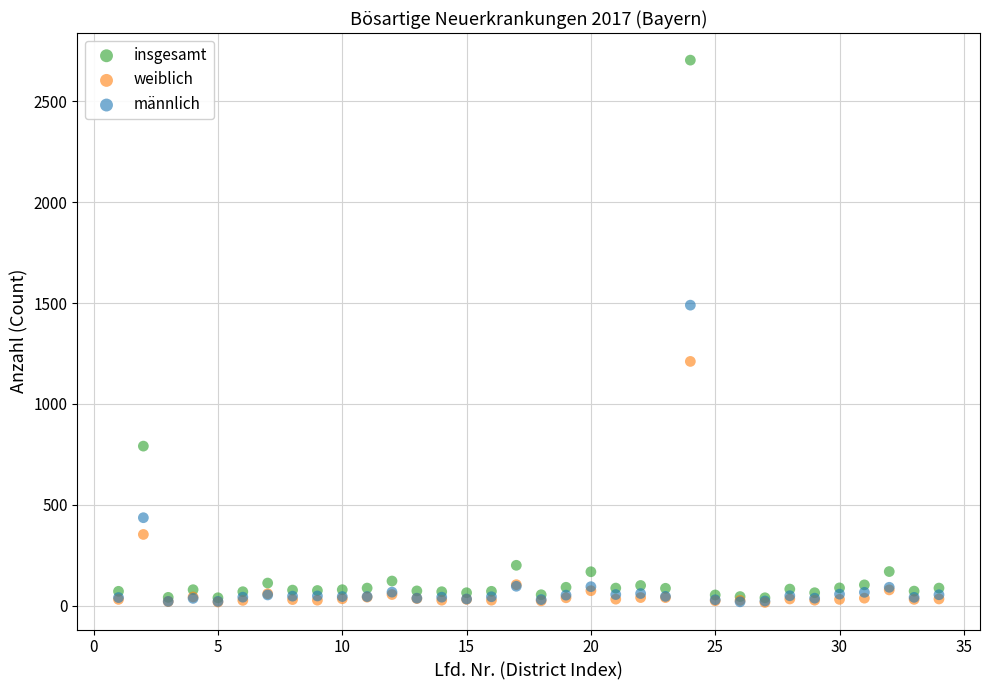

What are all the series names shown in the legend?

insgesamt, weiblich, männlich